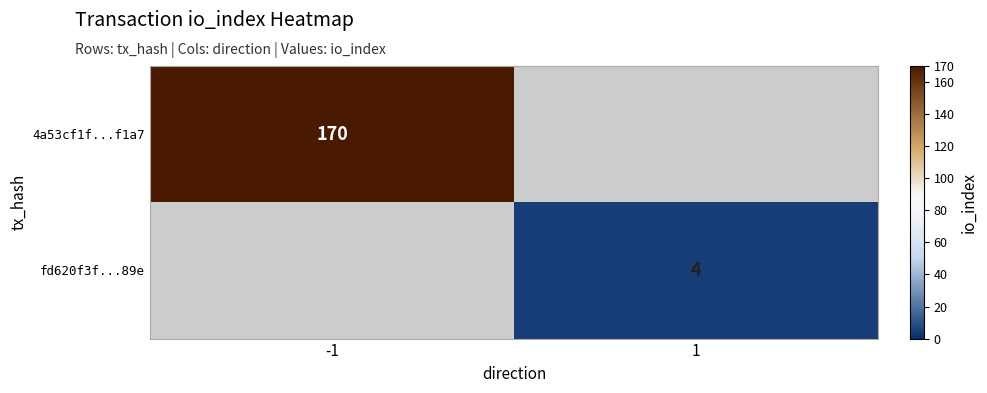

Is it true that fd620f3f...89e equals 4 at 1?

True